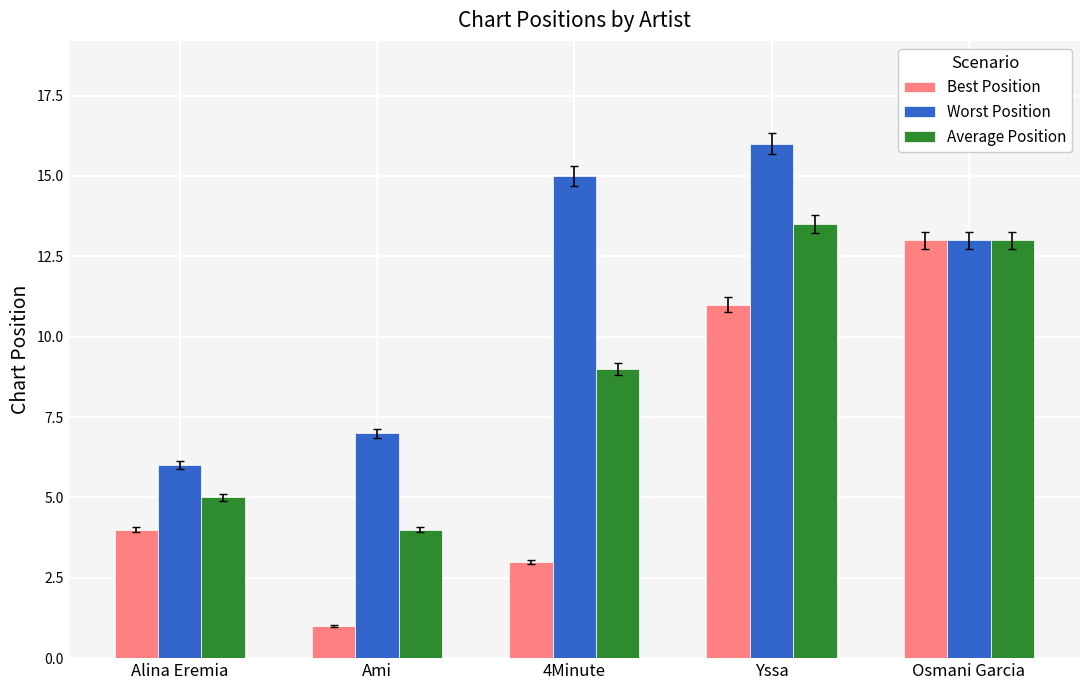

At how many categories does at least one series exceed 11?

3